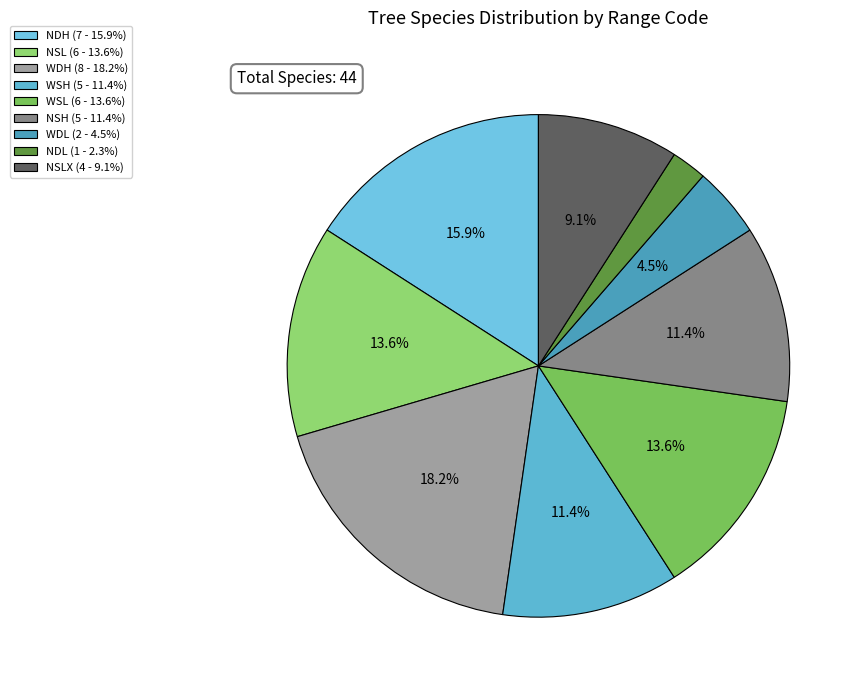

How many slices are in this pie chart?

9